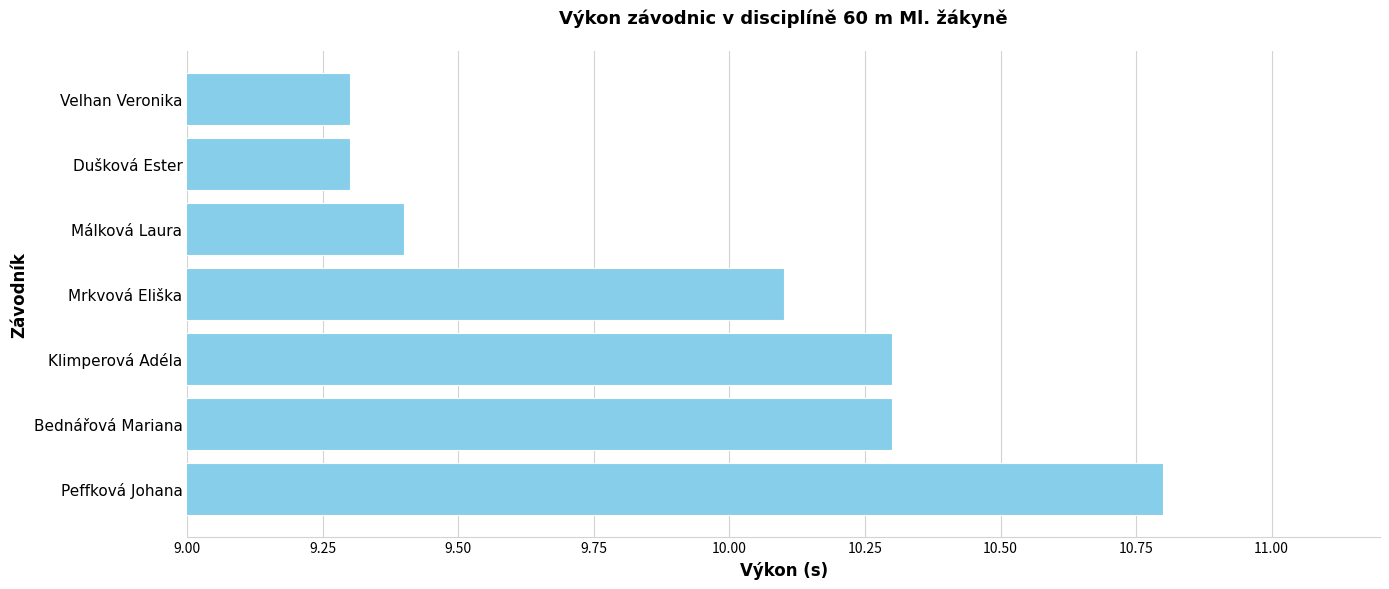

What is the value of the 7th bar from the top?

10.8